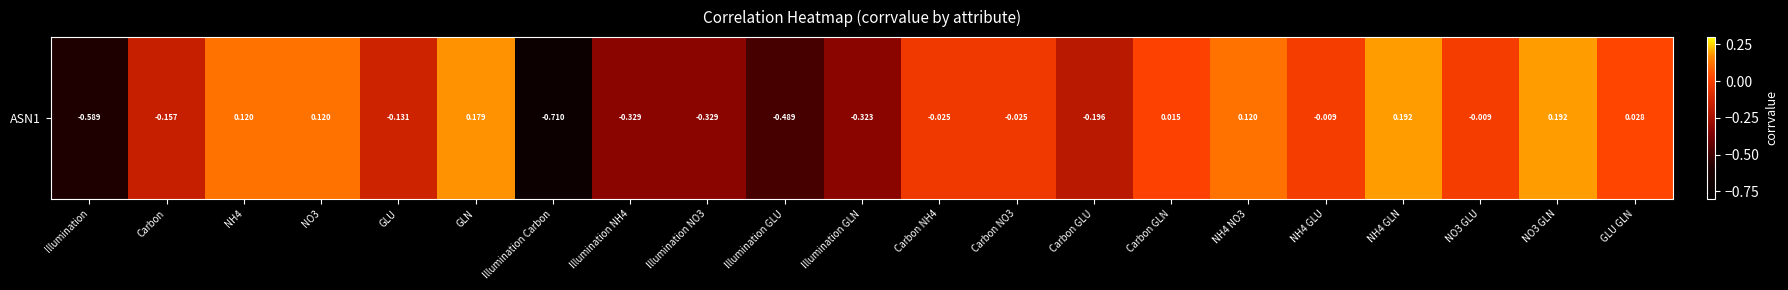

Rank the categories by value from highest to lowest.

NH4 GLN, NO3 GLN, GLN, NH4, NO3, NH4 NO3, GLU GLN, Carbon GLN, NH4 GLU, NO3 GLU, Carbon NH4, Carbon NO3, GLU, Carbon, Carbon GLU, Illumination GLN, Illumination NH4, Illumination NO3, Illumination GLU, Illumination, Illumination Carbon